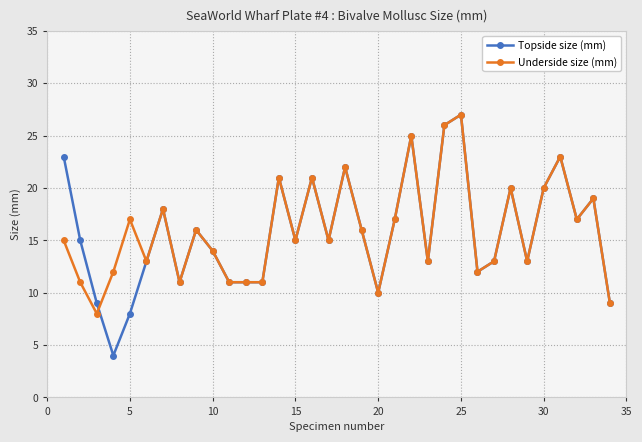

True or false: Underside size (mm) has more than 1 interior local peaks.

True